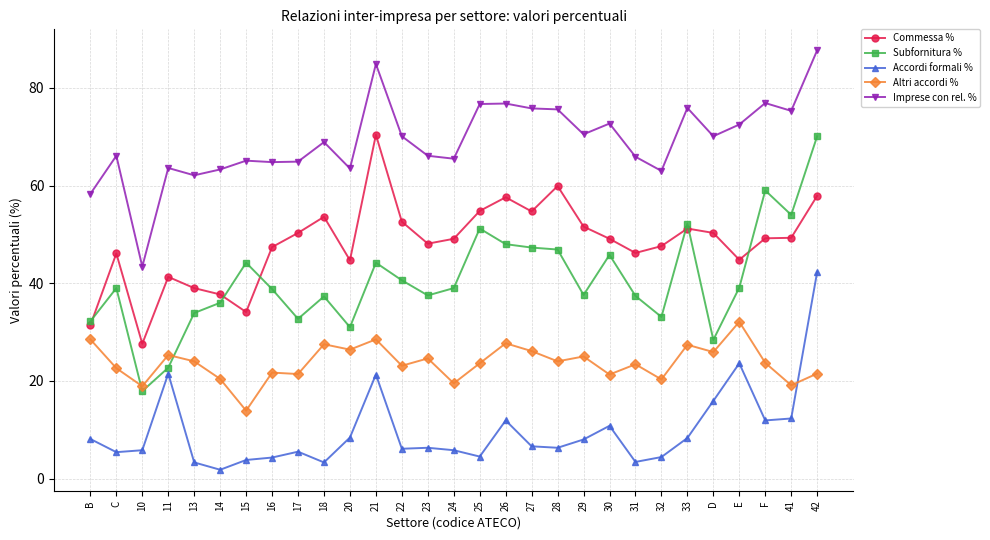

True or false: Accordi formali % and Commessa % intersect in this chart.

False